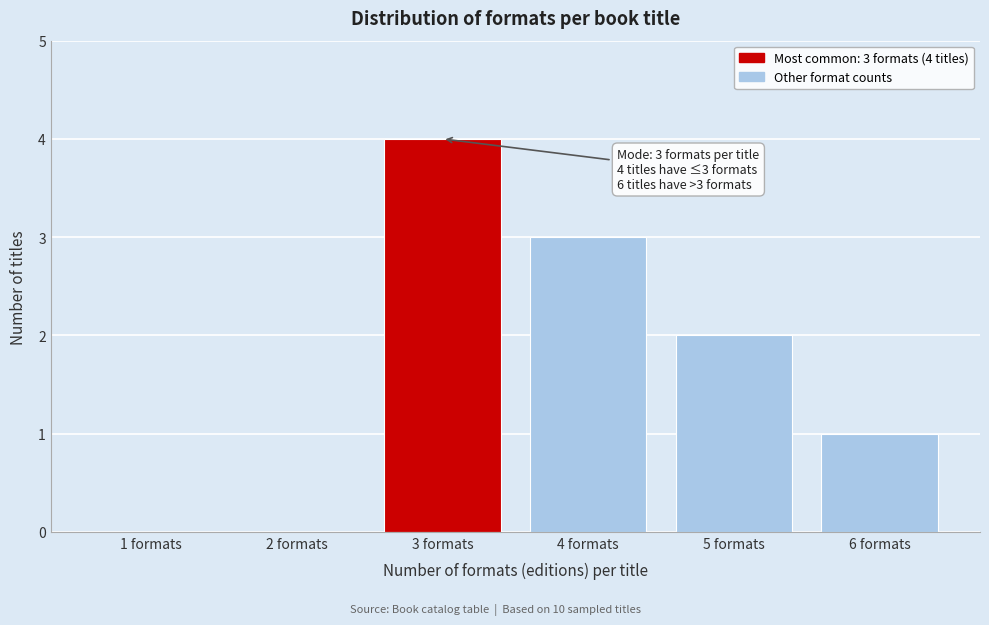

Over which range of the x-axis is the bar tallest?

2.5 to 3.5